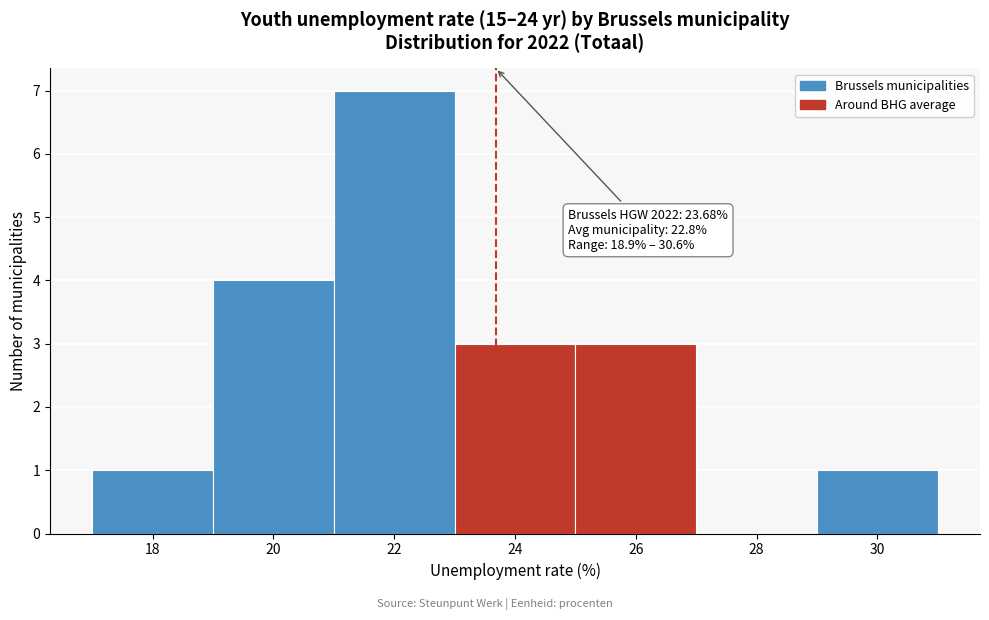

Which range on the x-axis has the tallest bar?

21 to 23